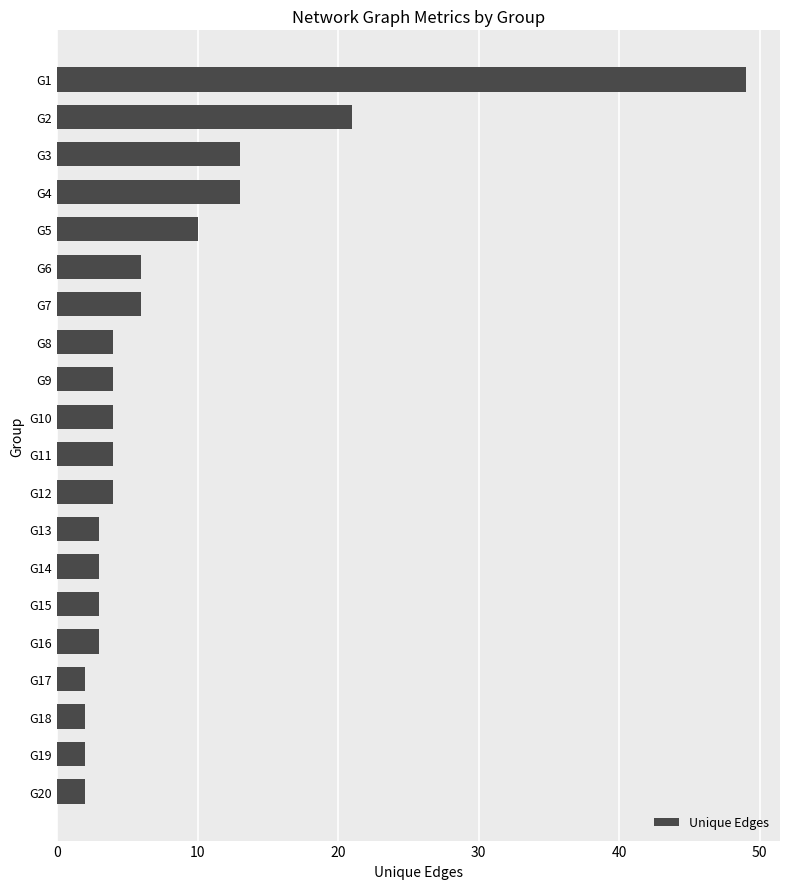

Reading top to bottom, extract all data points from this chart.

G1=49	G2=21	G3=13	G4=13	G5=10	G6=6	G7=6	G8=4	G9=4	G10=4	G11=4	G12=4	G13=3	G14=3	G15=3	G16=3	G17=2	G18=2	G19=2	G20=2